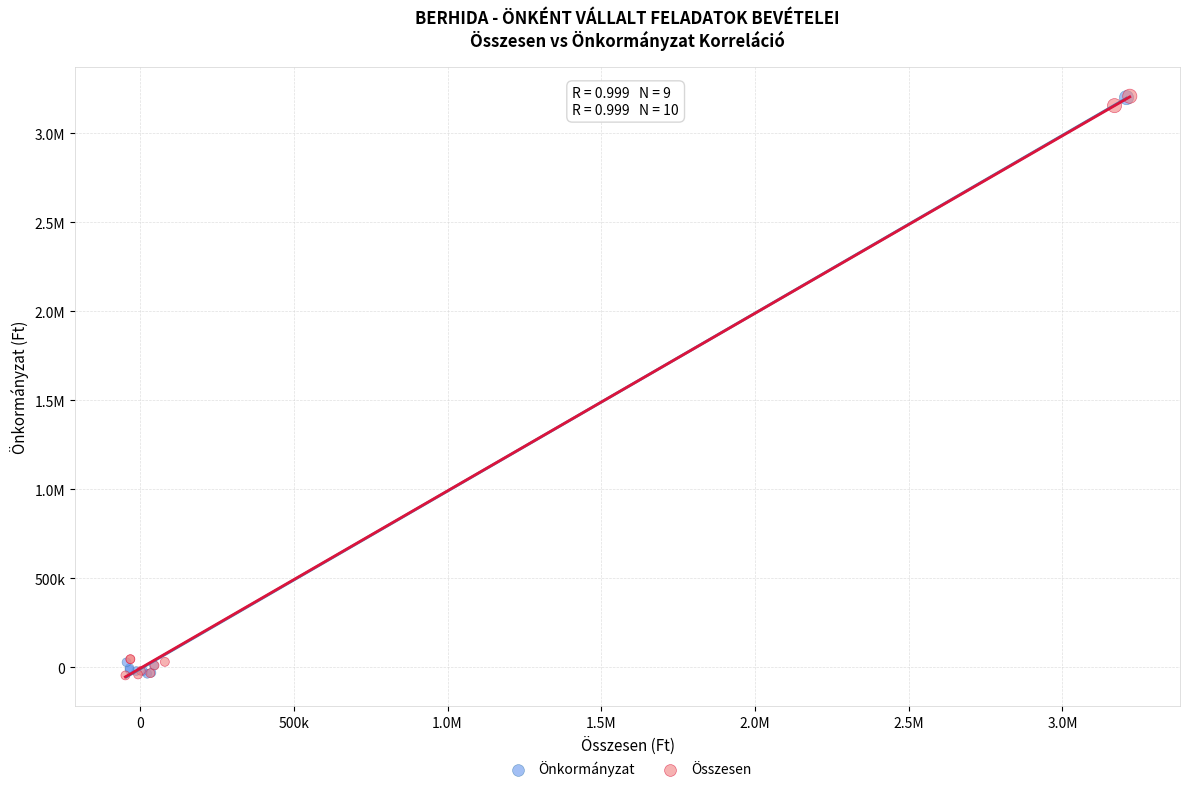

What are all the series names shown in the legend?

Önkormányzat, Összesen